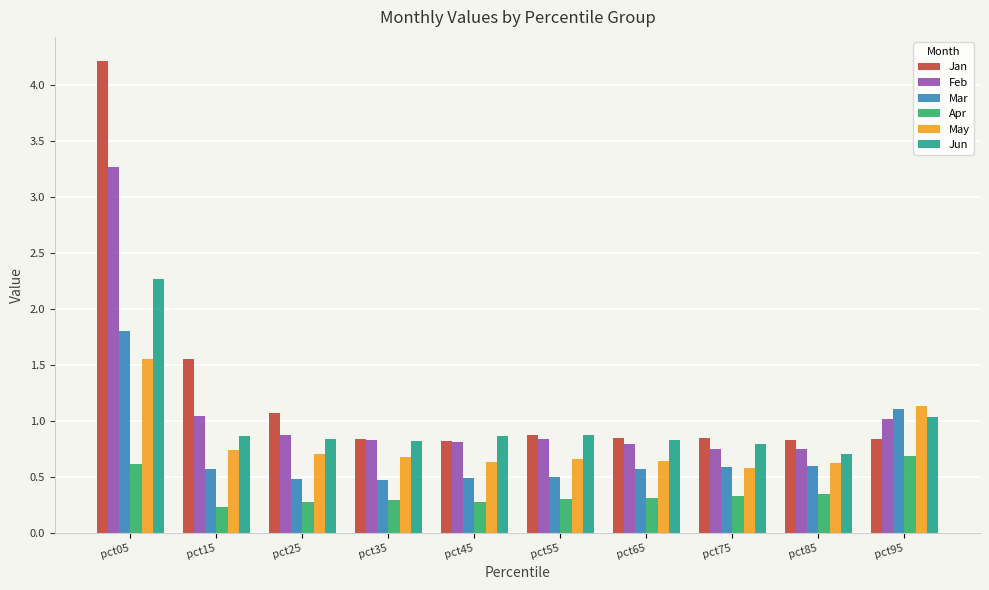

At how many categories does at least one series exceed 2?

1